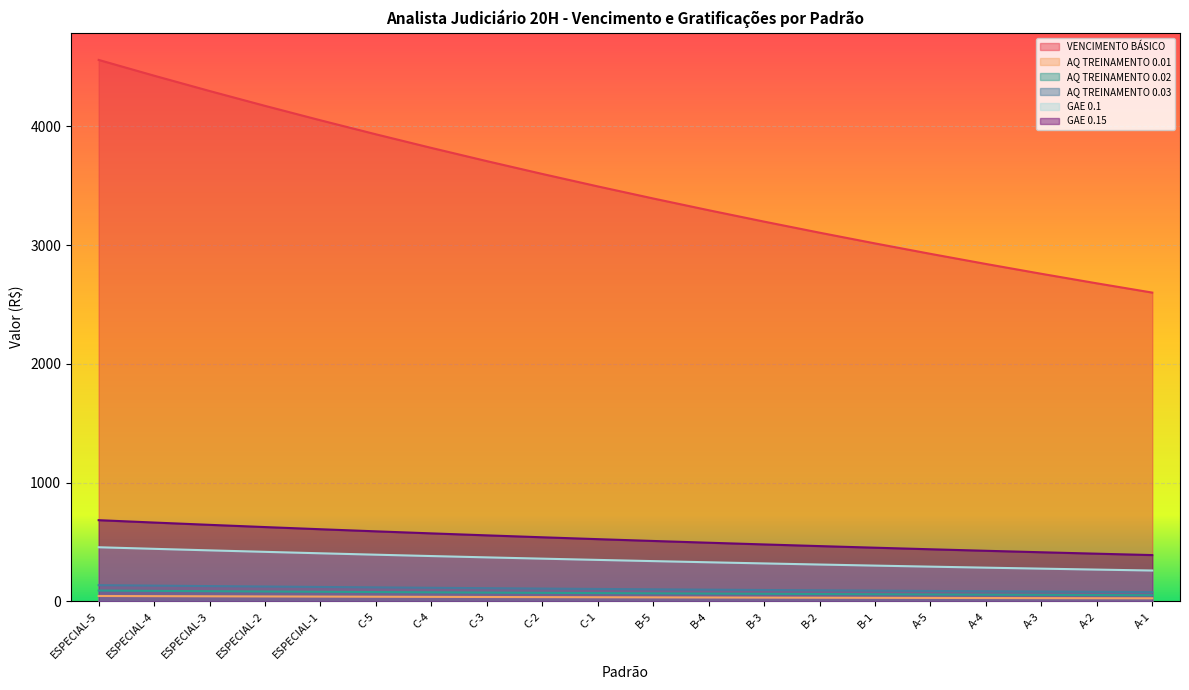

What is the highest value of the AQ TREINAMENTO 0.03 series?

136.8